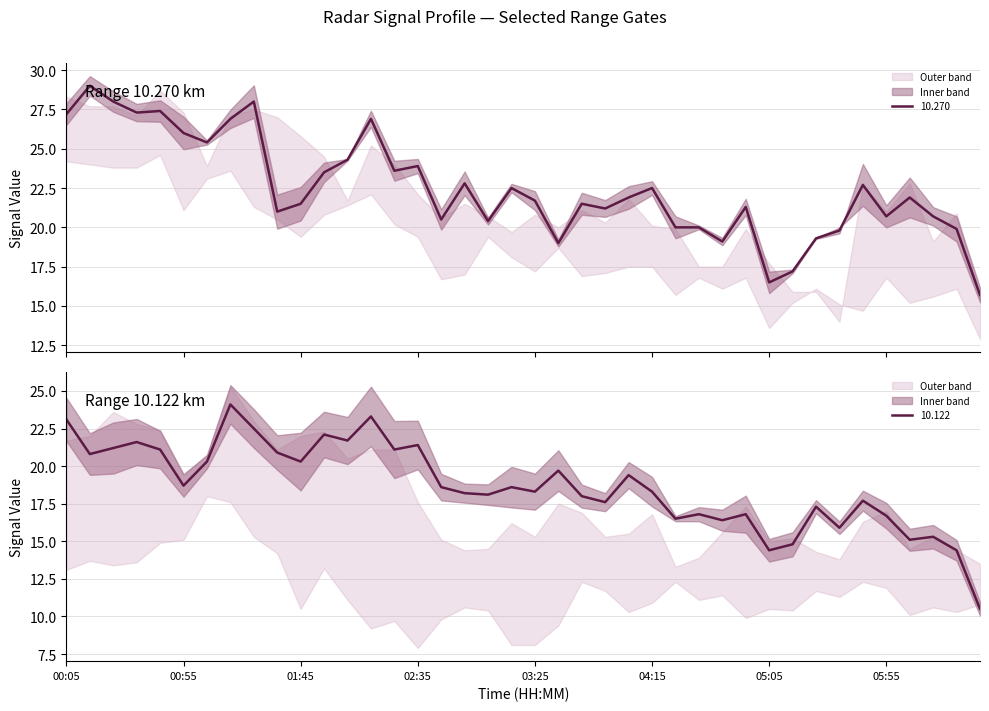

What is the maximum value for 10.270?

29.0